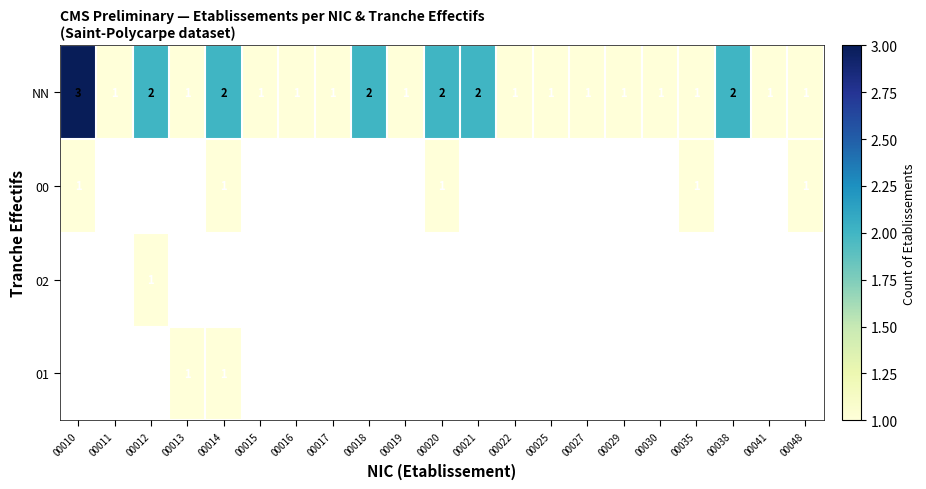

What is the sum of all NN values?

29